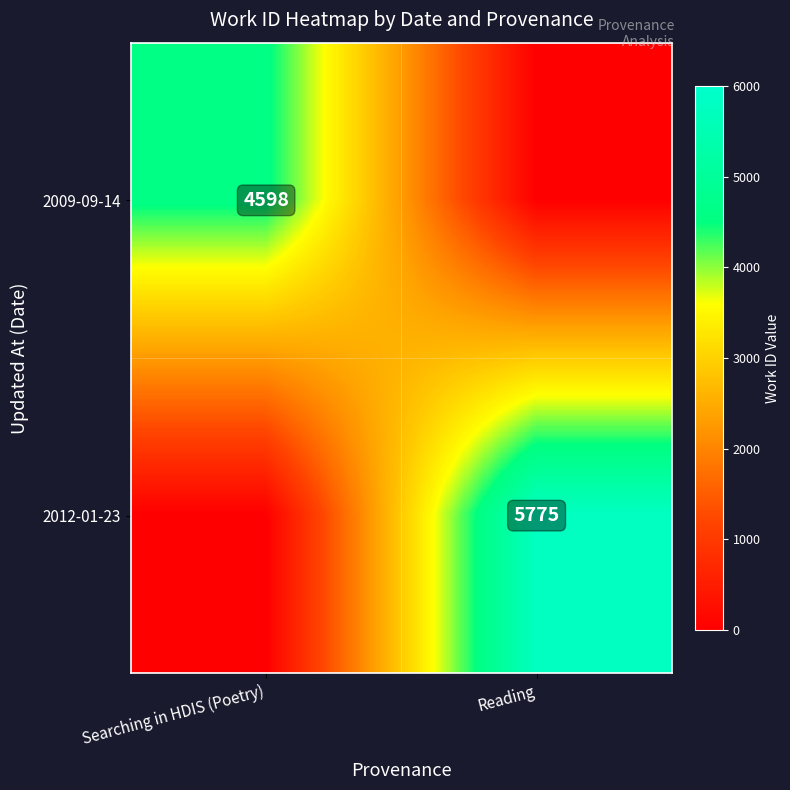

The 2009-09-14 series shows 4598 at Searching in HDIS (Poetry). True or false?

True